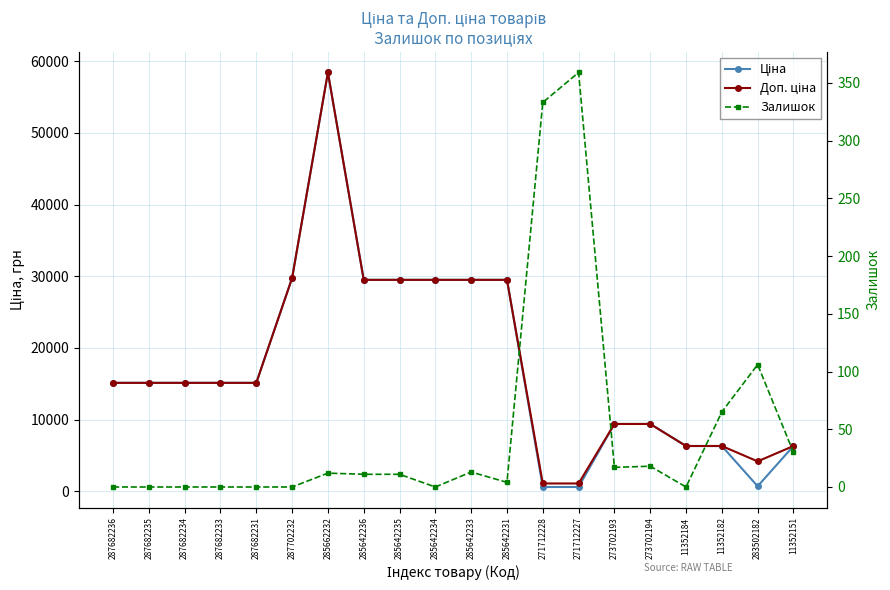

How many values in the Ціна series are below 15120?

8